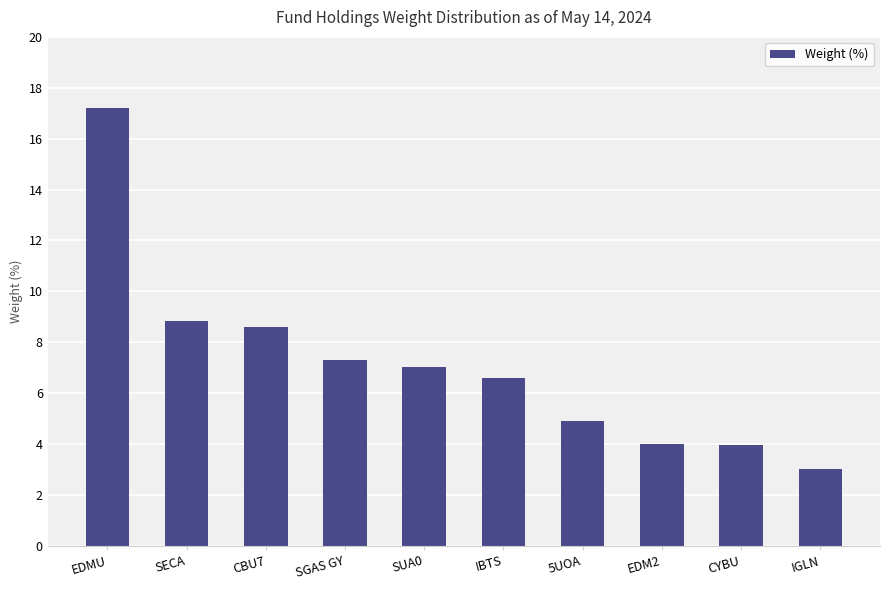

Does the chart contain any negative values?

No